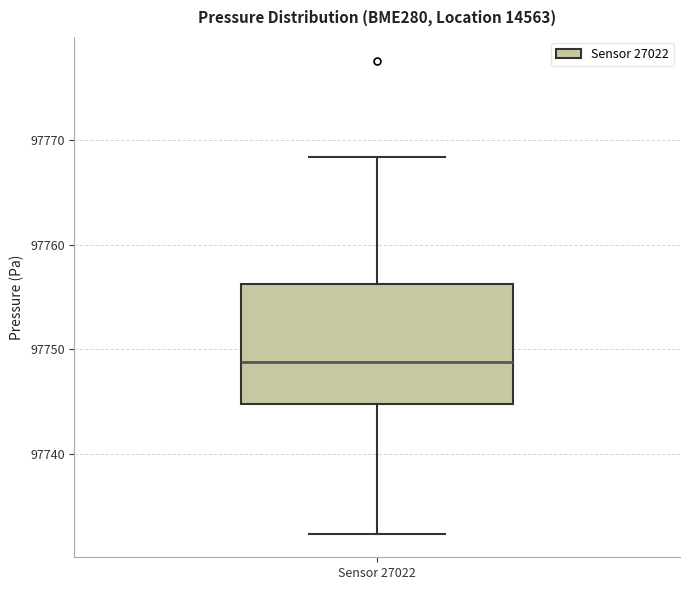

Where does the upper whisker of the box for Sensor 27022 end on the y-axis? The values are not printed on the chart, so give them approximately, as read against the axis.

97768